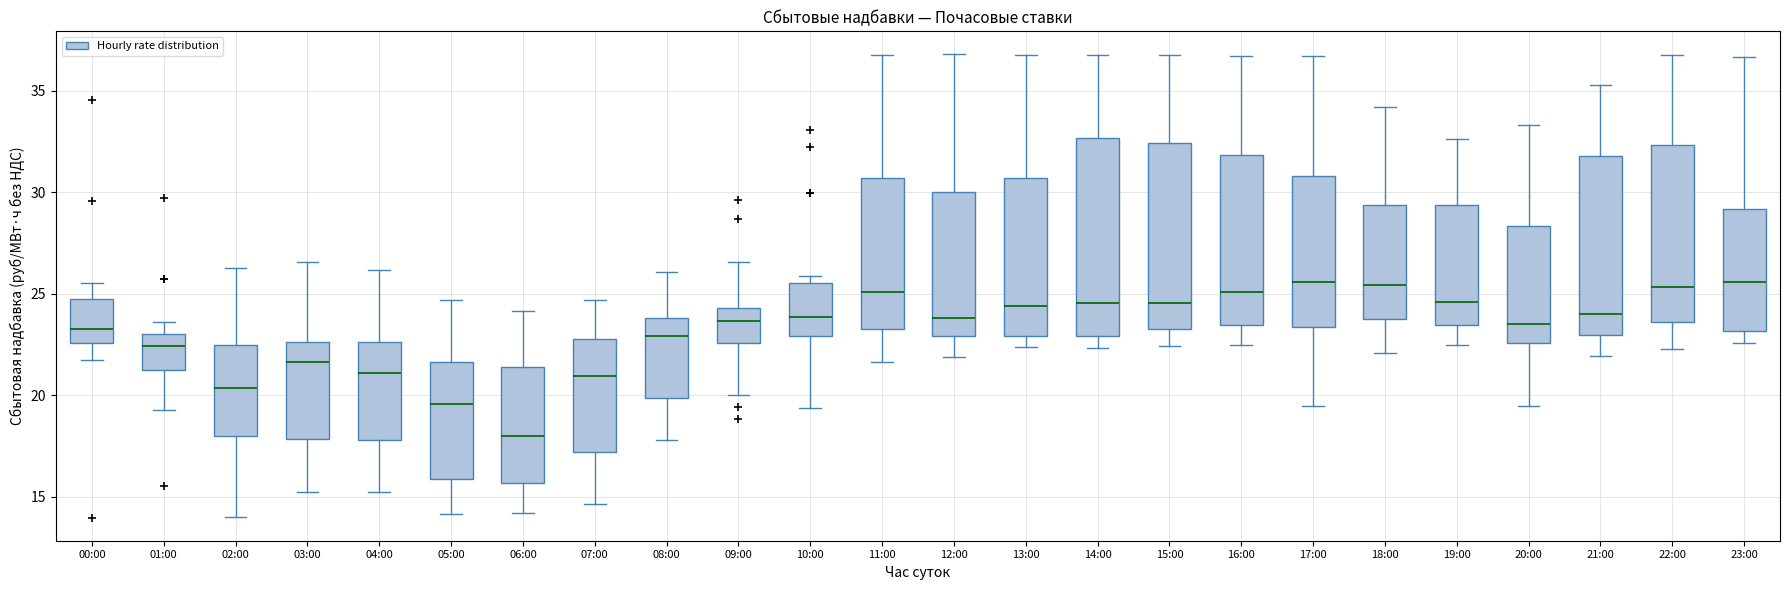

Where is the upper edge of the box for 09:00 on the y-axis? The values are not printed on the chart, so give them approximately, as read against the axis.

24.5